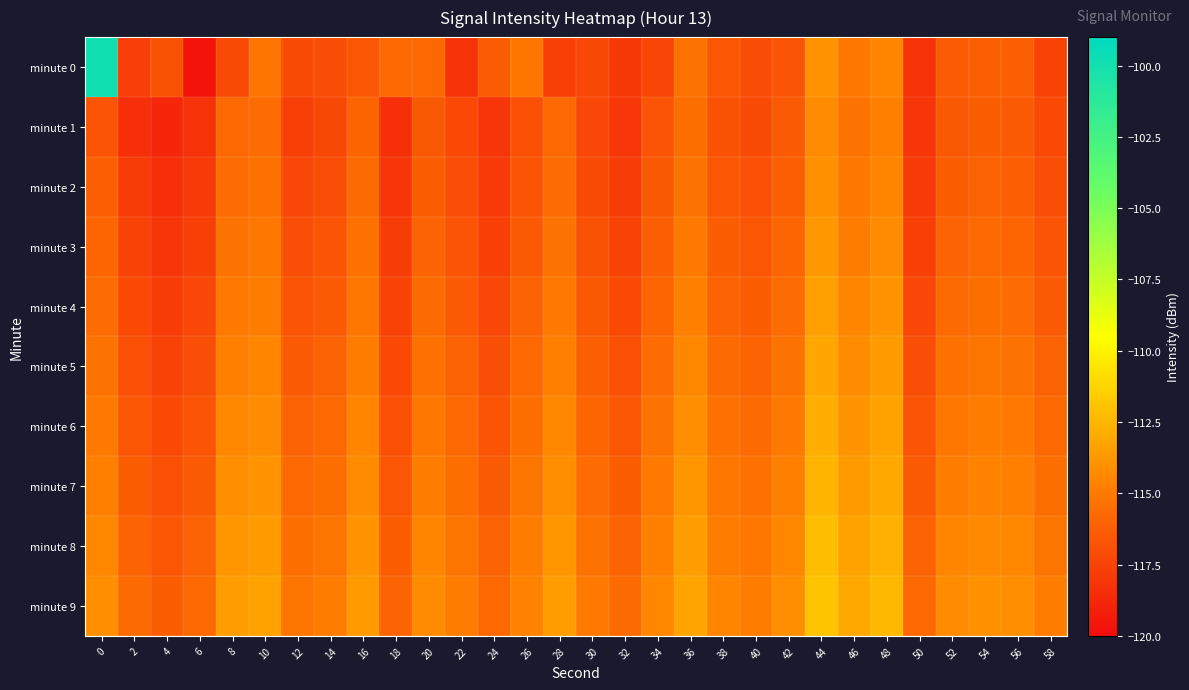

At which category is the sum across all series the highest?

44